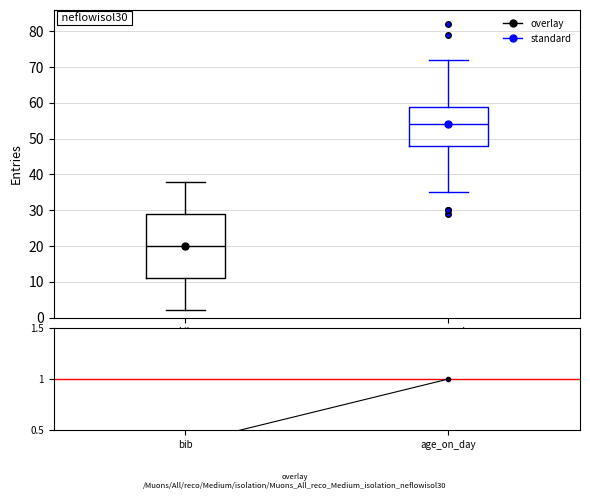

Reading left to right, transcribe this box plot: for each box, give where its median line is, the range the box spans, and where its two whiskers end, as read against the y-axis. The values are not printed on the chart, so give them approximately, as read against the axis.

bib: median 20, box 11 to 29, whiskers 2 to 38
age_on_day: median 54, box 48 to 59, whiskers 35 to 72